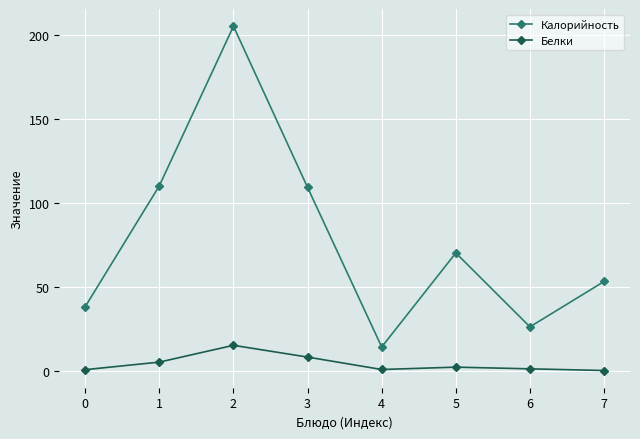

Is it true that Калорийность equals 38.0 at 0?

True